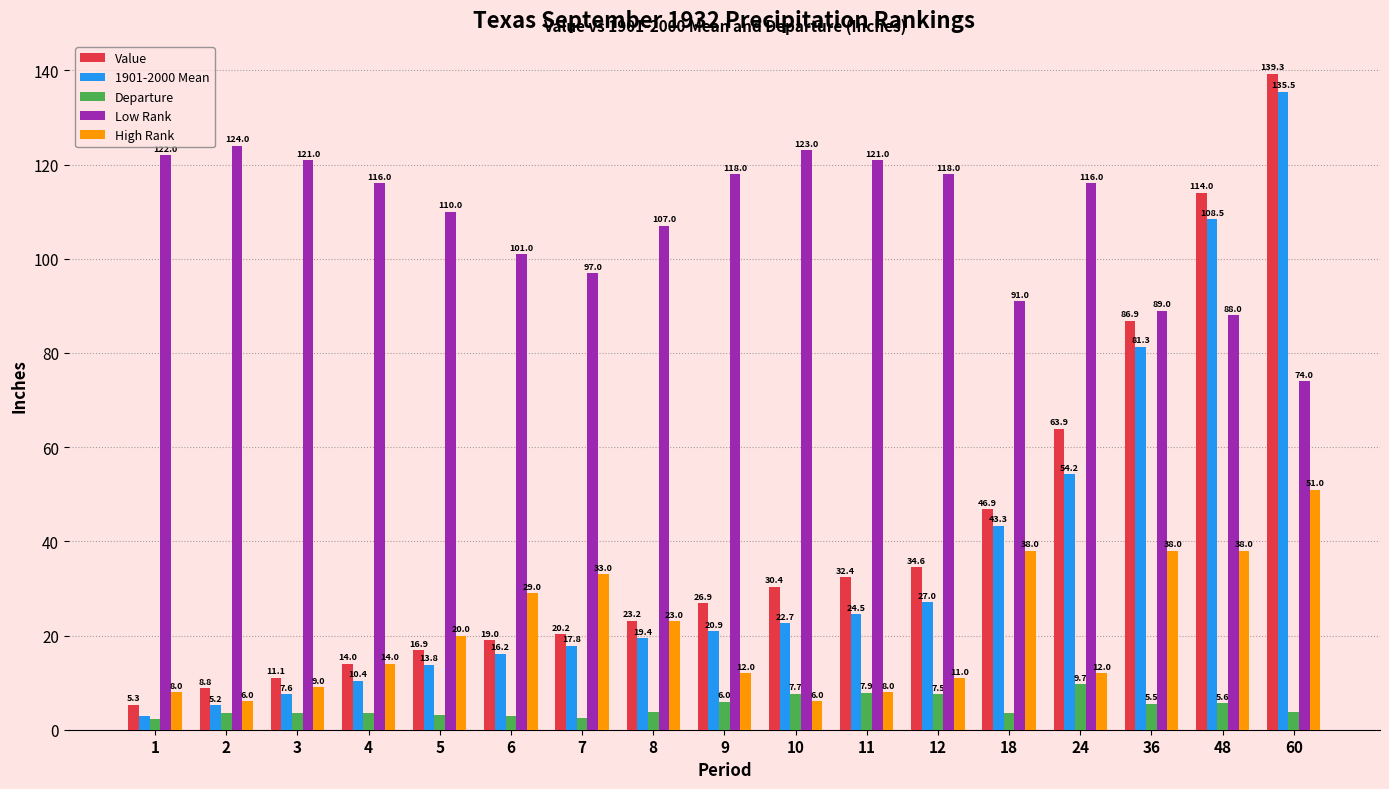

What is the spread (max minus min) of values at 12?

110.5